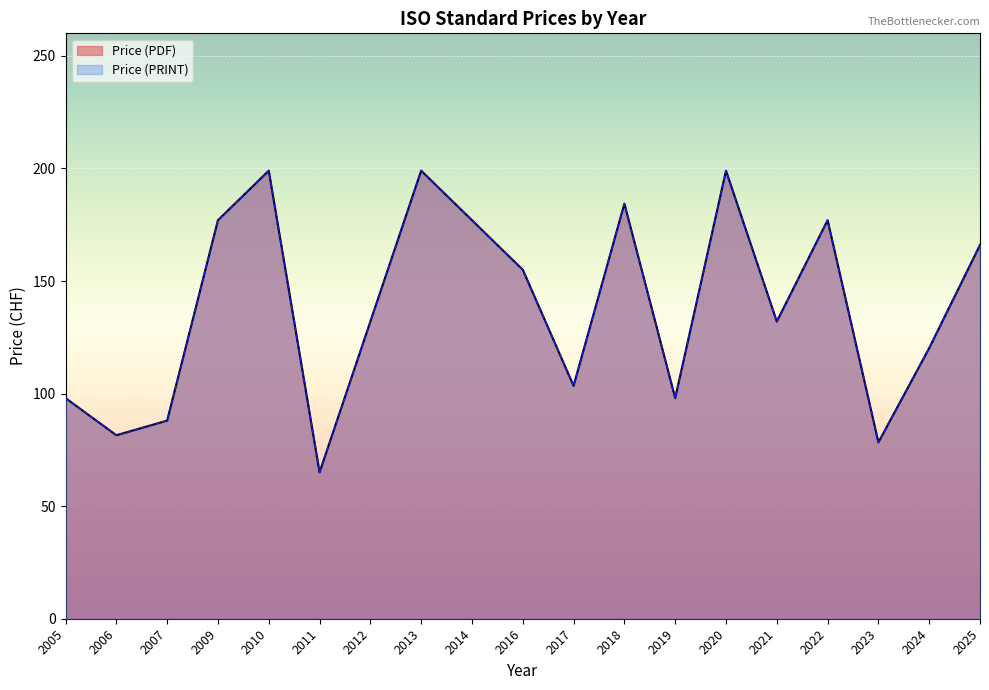

Which series has the largest range (max minus min)?

Price (PDF)